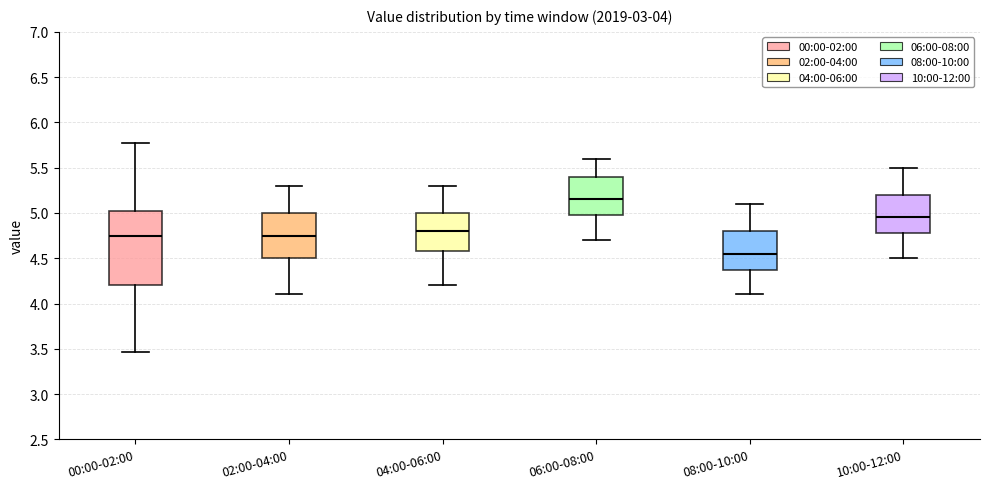

Which box's median line is the highest?

06:00-08:00